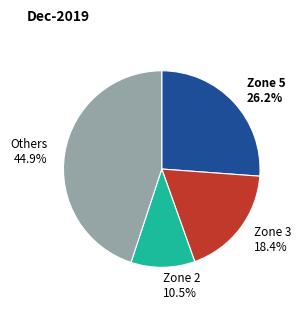

Which slice is the smallest?

Zone 2